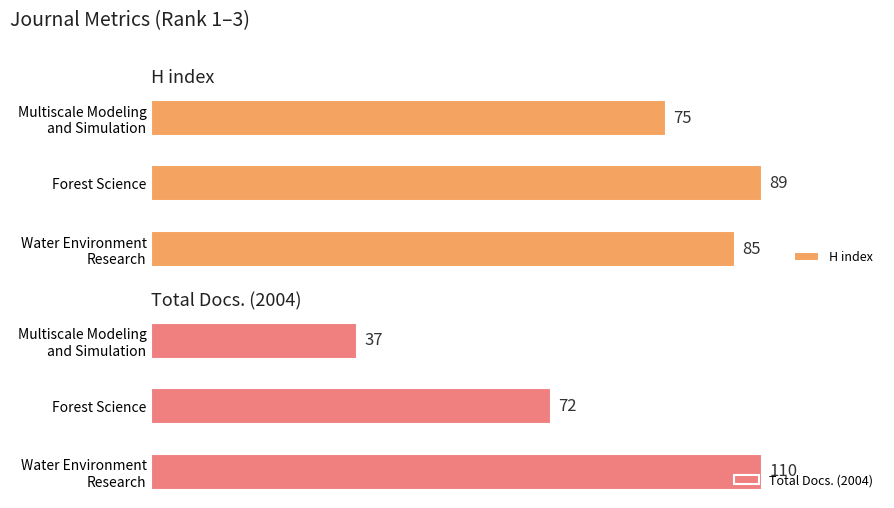

Rank the series by their maximum value, from highest to lowest.

Total Docs. (2004), H index